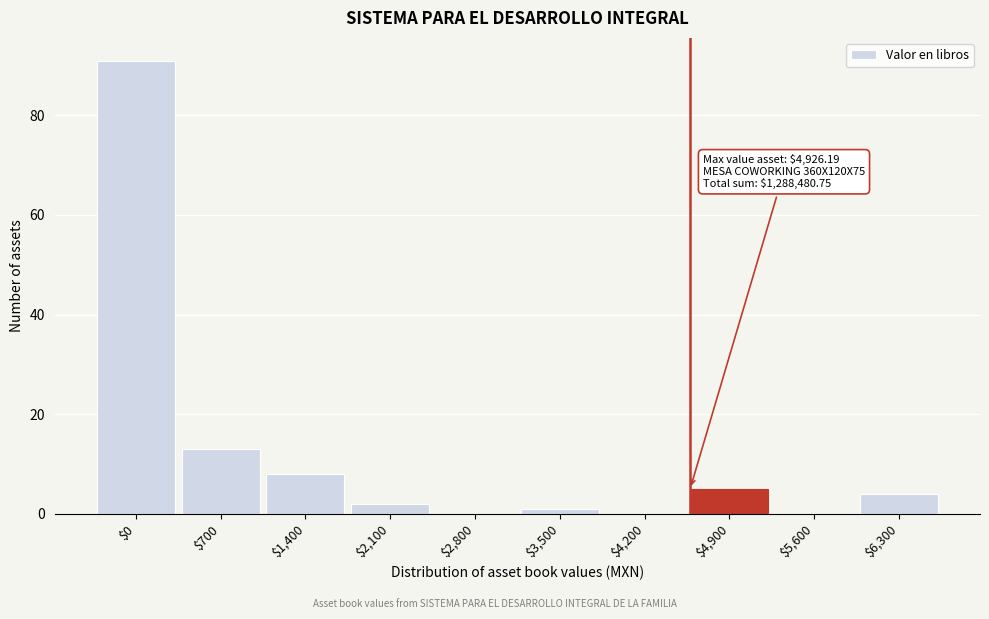

Where is the data nearest to the value 45?

$700